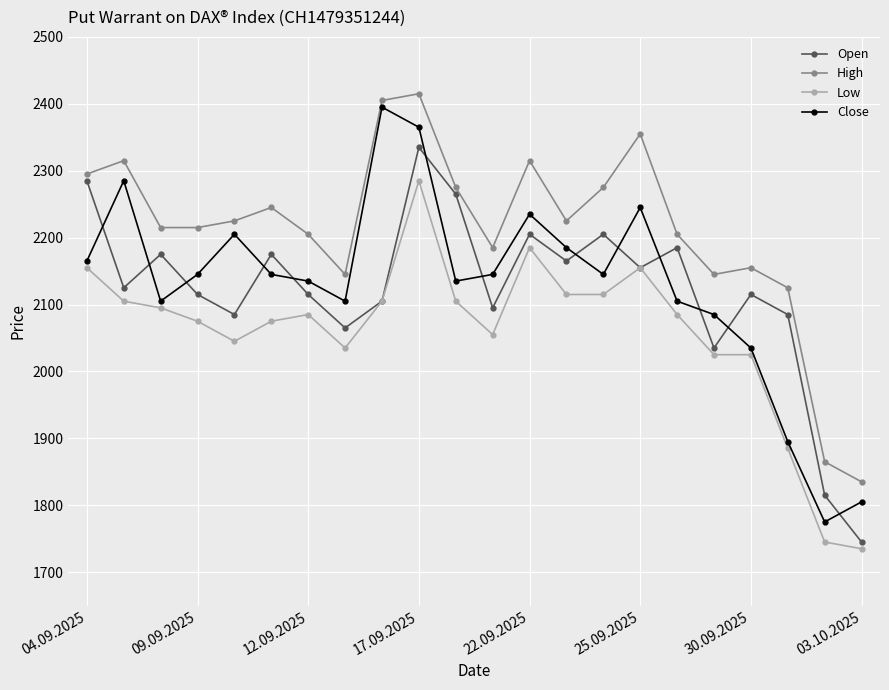

At how many categories does at least one series exceed 1938?

20